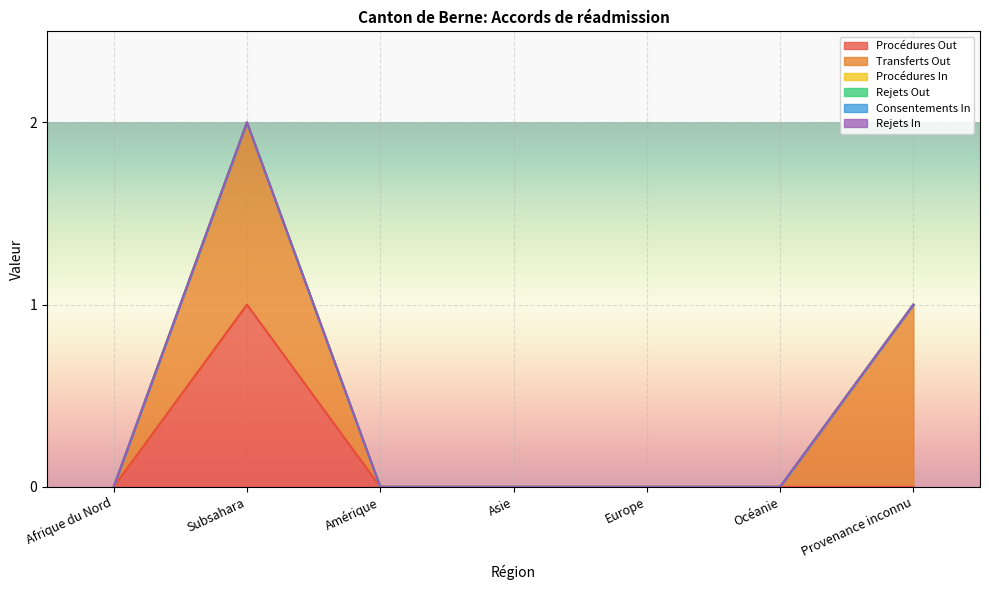

At which category does the chart reach its minimum across all series?

Afrique du Nord